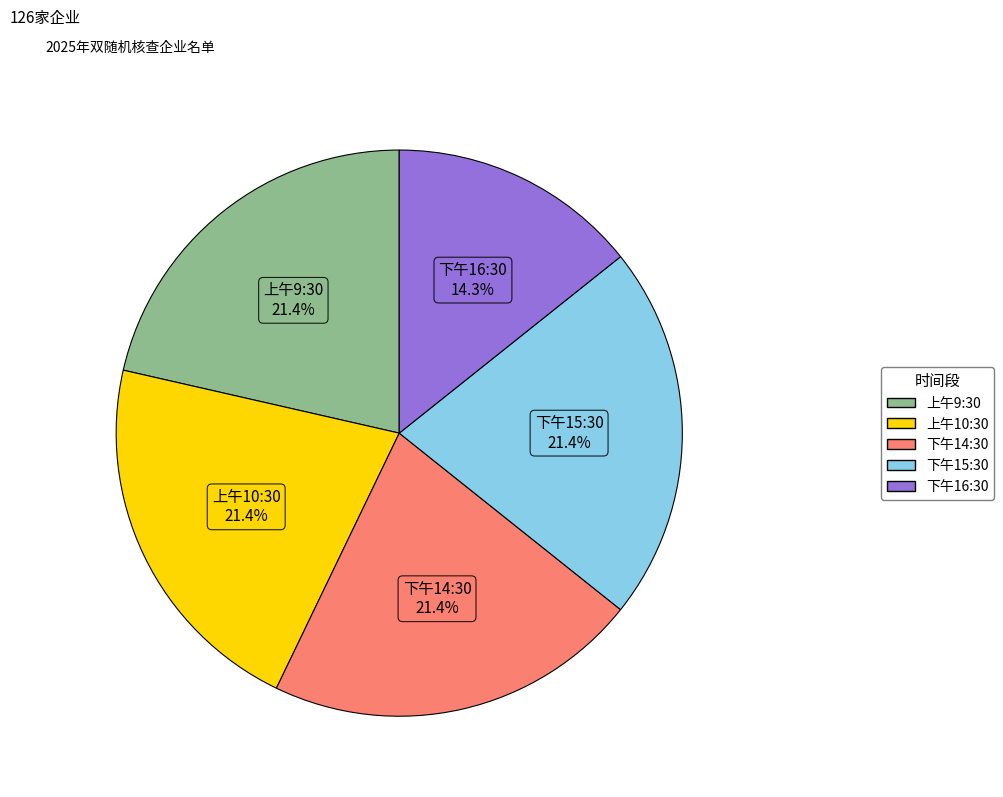

Which category has the smallest portion of the pie?

下午16:30